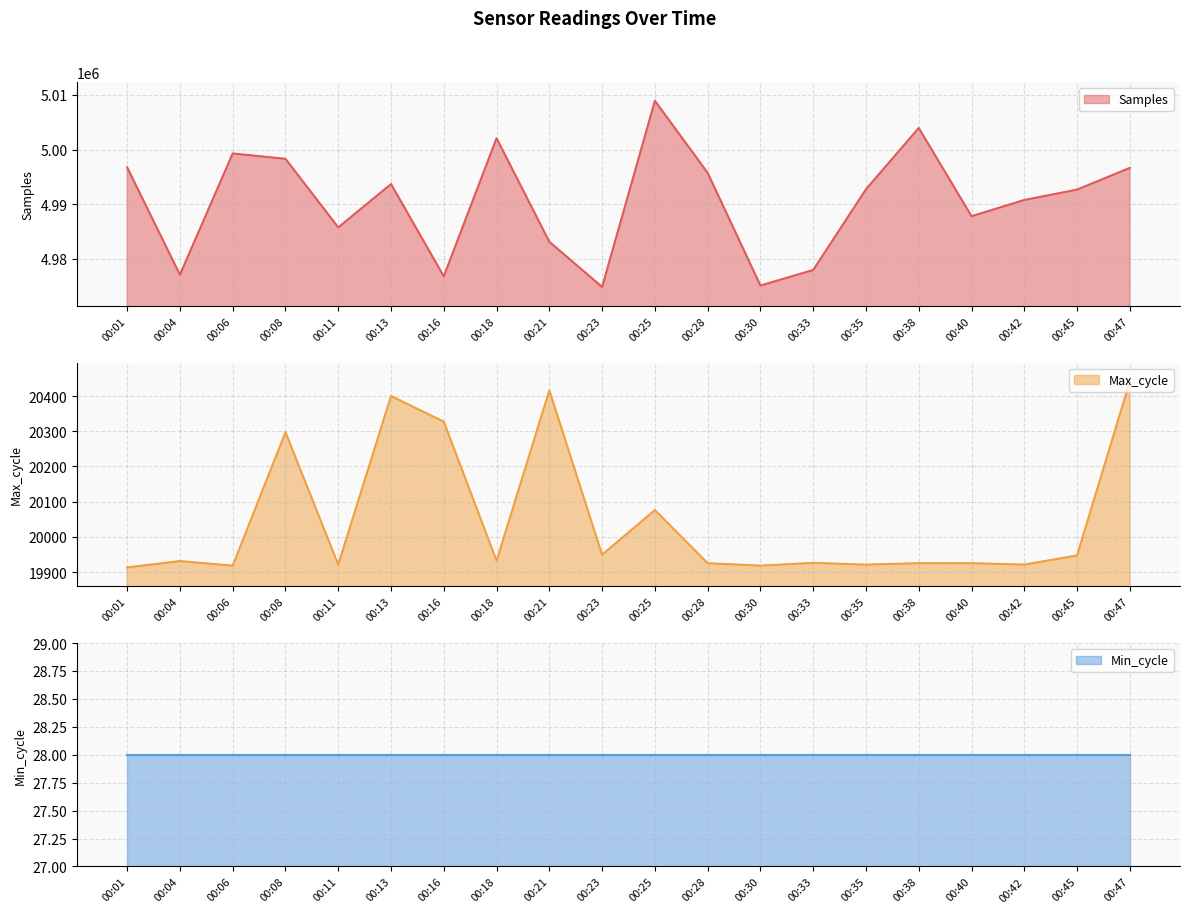

Is it true that Samples equals 4976771 at 00:16?

True